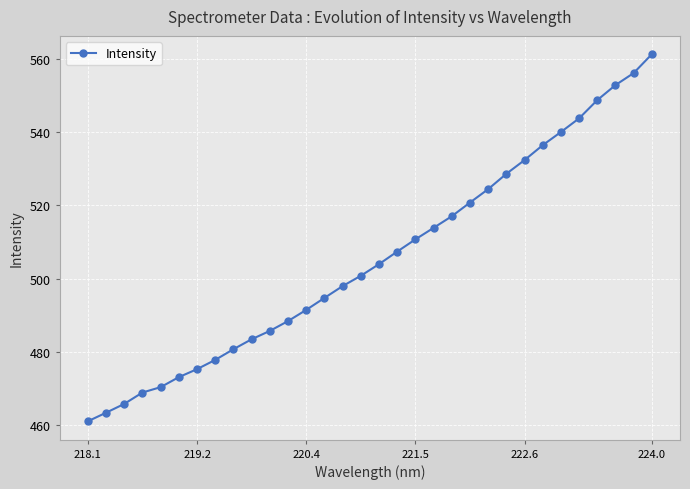

What is the value of the 9th point from the left?

480.7